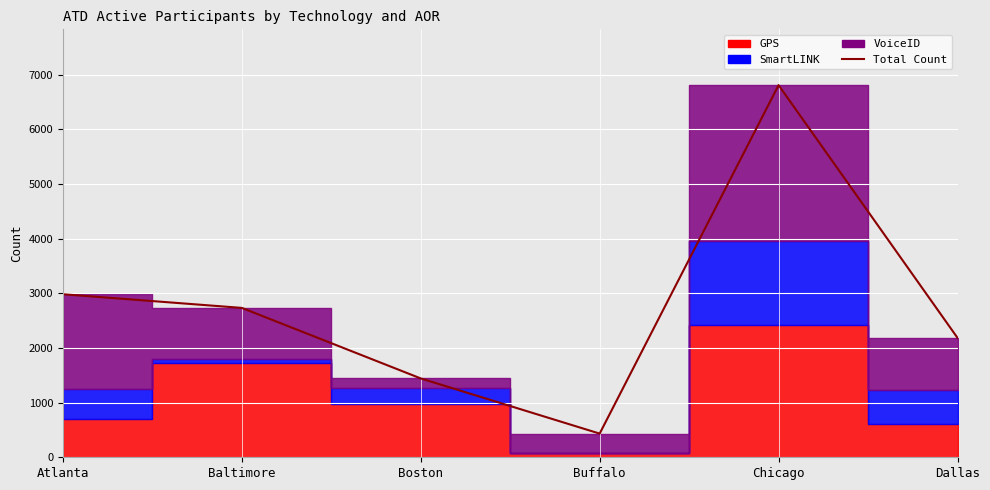

How many values are below 2732?

3